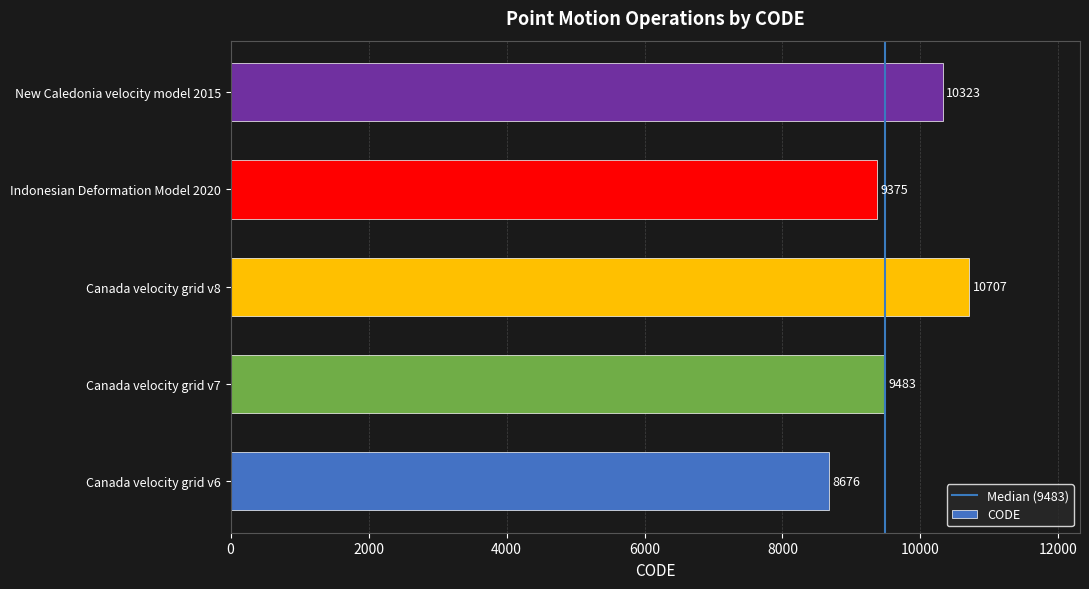

True or false: the data shows 15575 at Canada velocity grid v8.

False